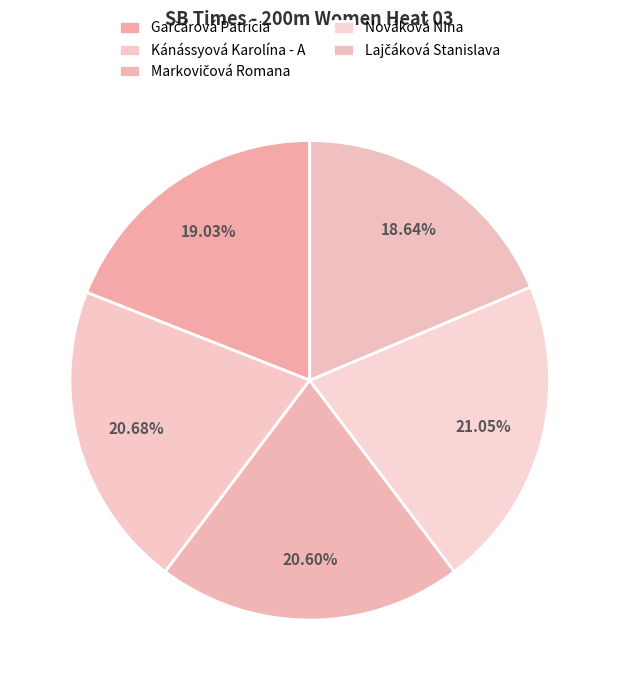

How many slices are in this pie chart?

5